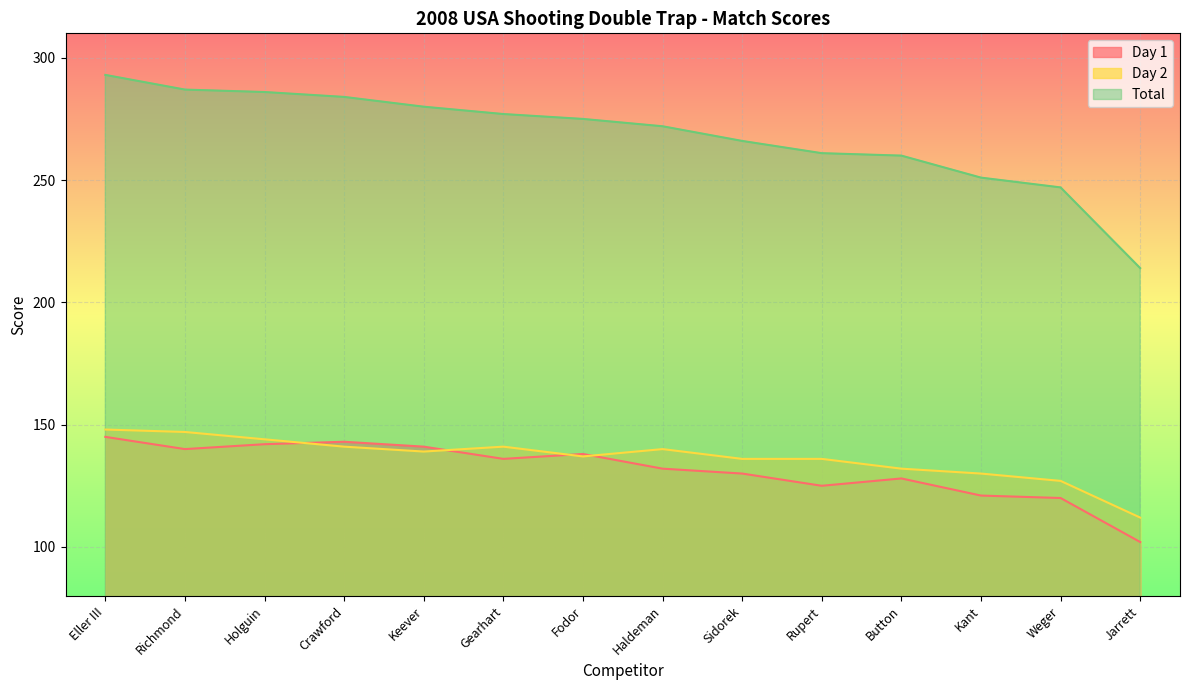

Reading left to right, extract all data points from this chart.

Day 1: 145	140	142	143	141	136	138	132	130	125	128	121	120	102
Day 2: 148	147	144	141	139	141	137	140	136	136	132	130	127	112
Total: 293	287	286	284	280	277	275	272	266	261	260	251	247	214